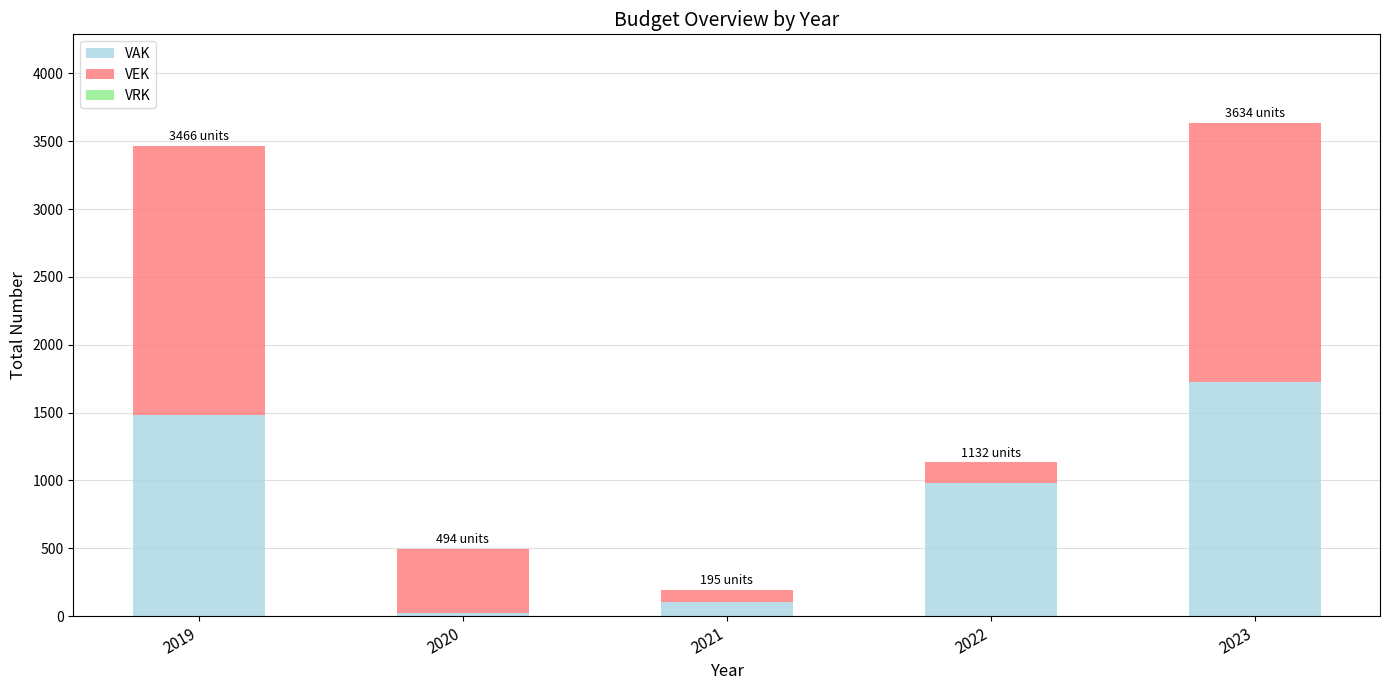

How many series are shown in this chart?

2